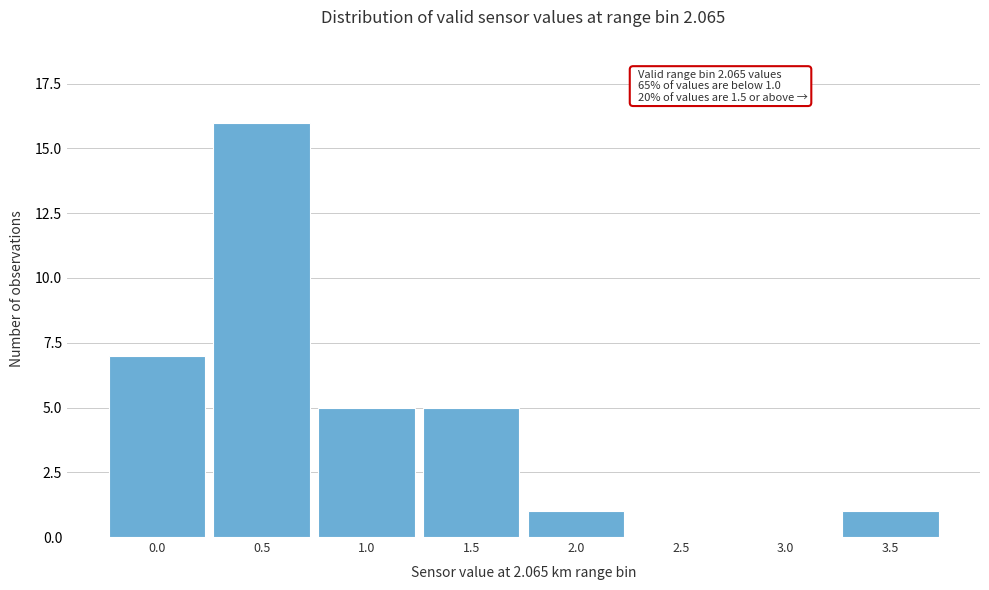

Reading left to right, extract all data points from this chart.

0.0=7	0.5=16	1.0=5	1.5=5	2.0=1	2.5=0	3.0=0	3.5=1